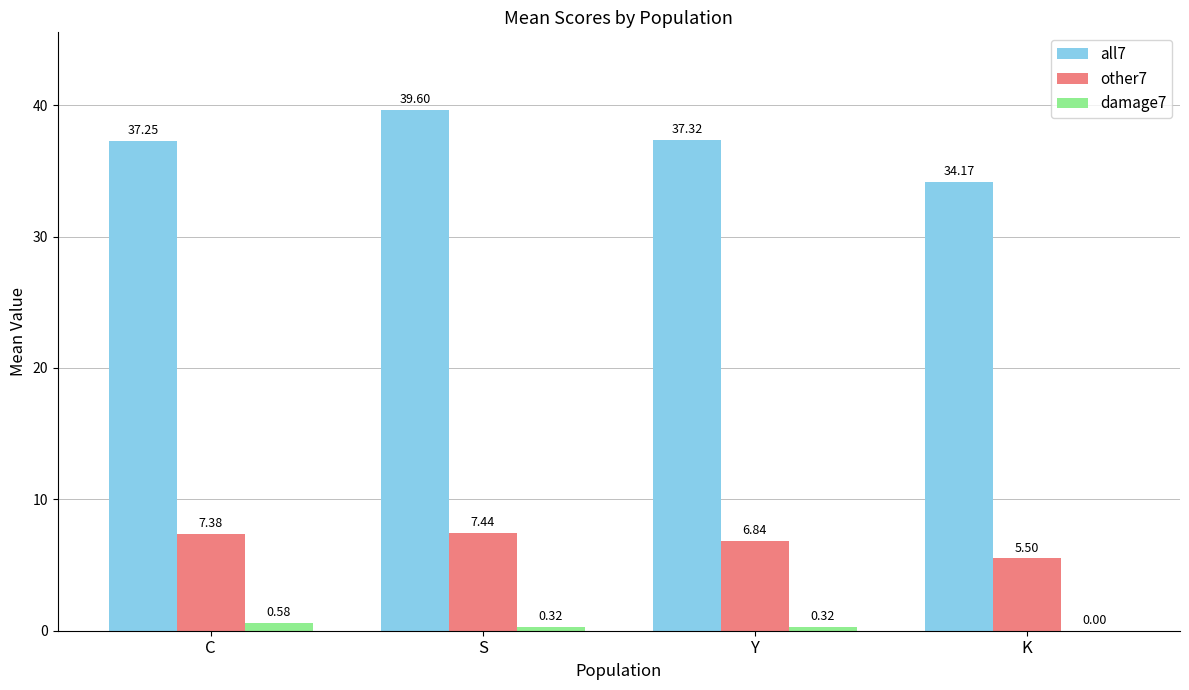

What is the sum of all all7 values?

148.3